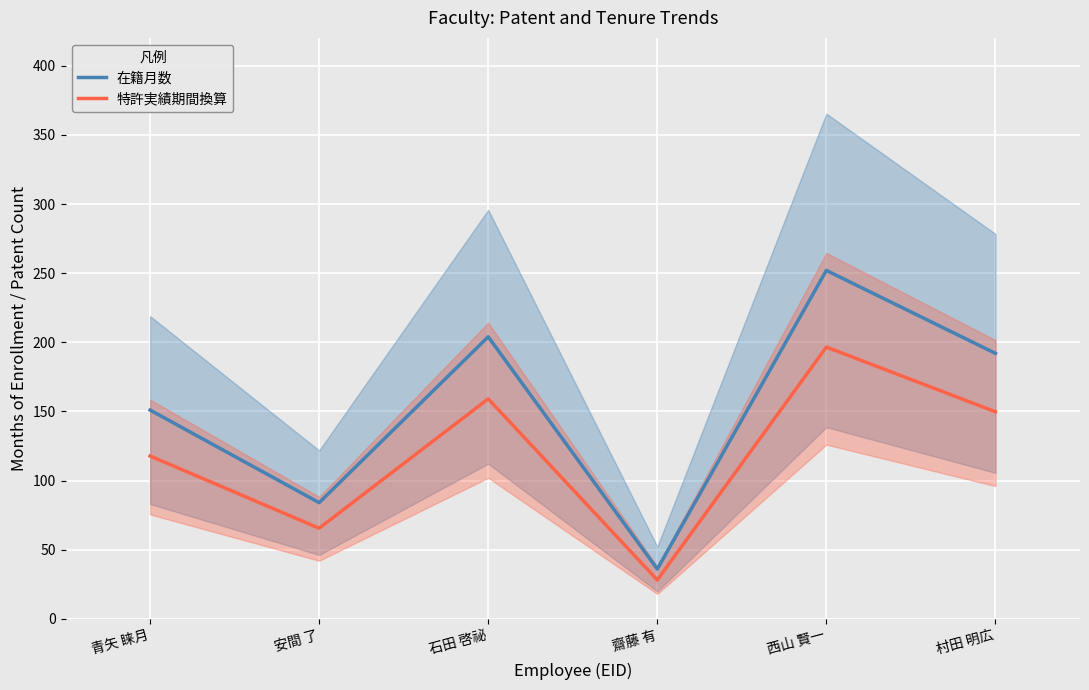

How many values in the 在籍月数 series are below 192?

3